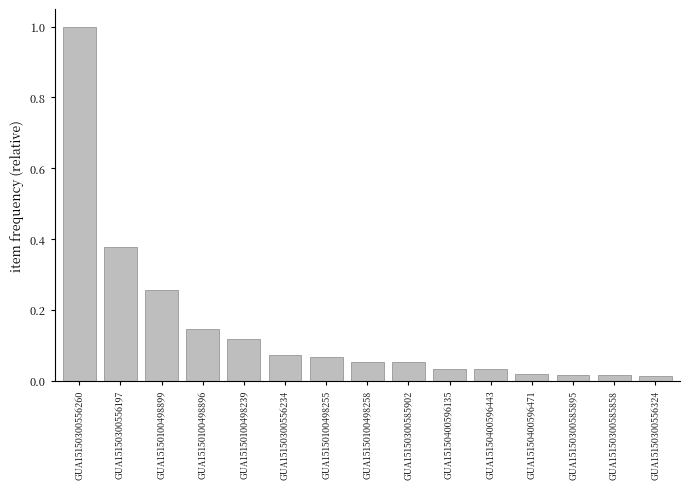

Which category has the highest value across all series?

GUA15150300556260